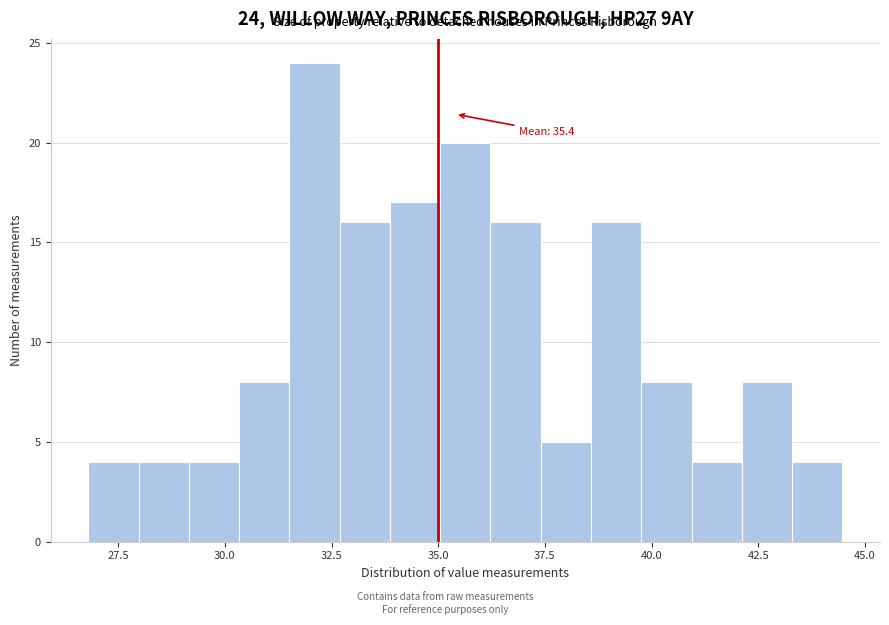

Around what value on the x-axis is the tallest bar? Give the approximate position of its centre, as read against the axis.

32.0